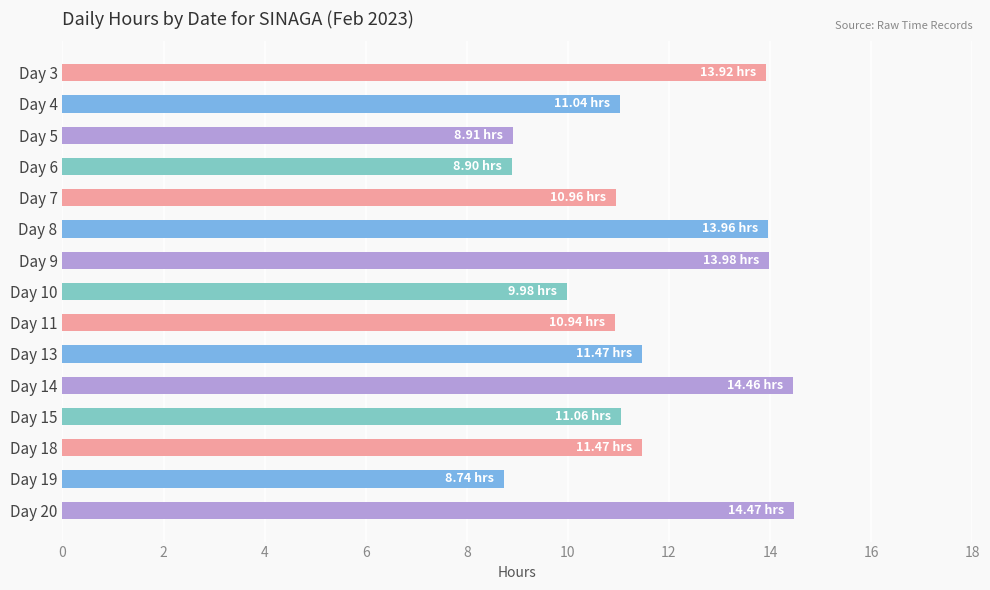

How many series are shown in this chart?

1